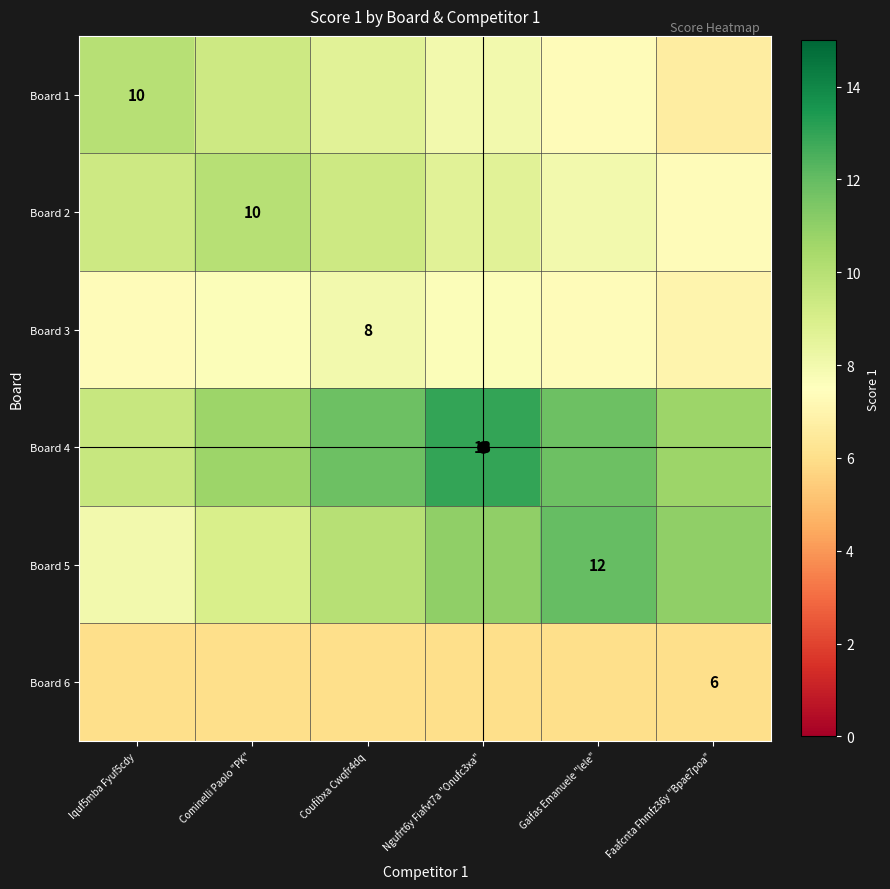

What is the difference between the highest and lowest values at Coufibxa Cwqfr4dq?

5.8